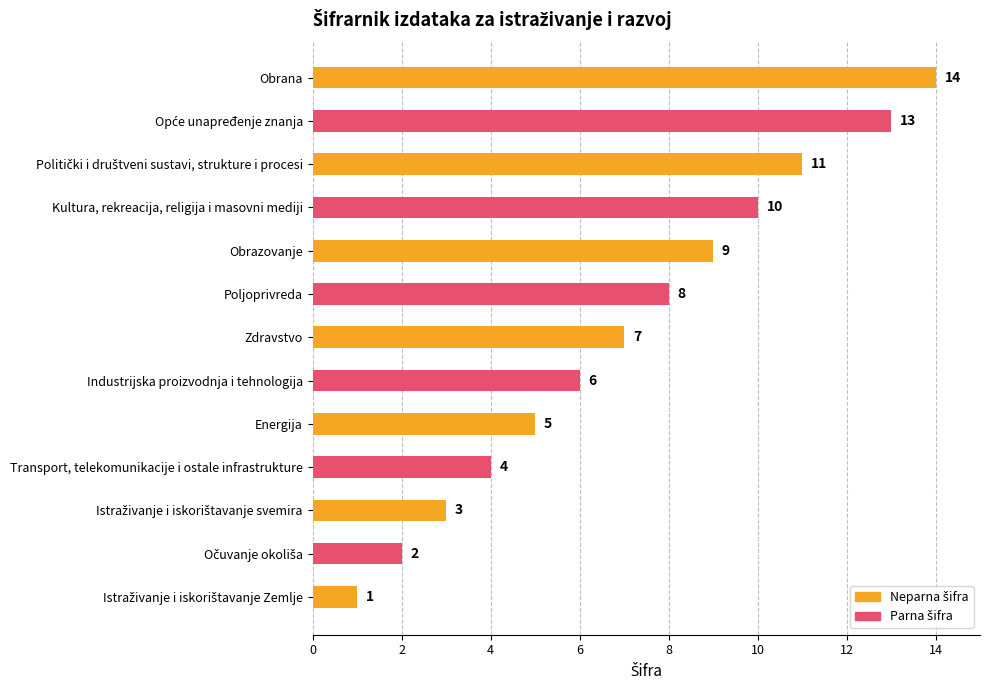

What is the difference between the second highest and minimum values?

12